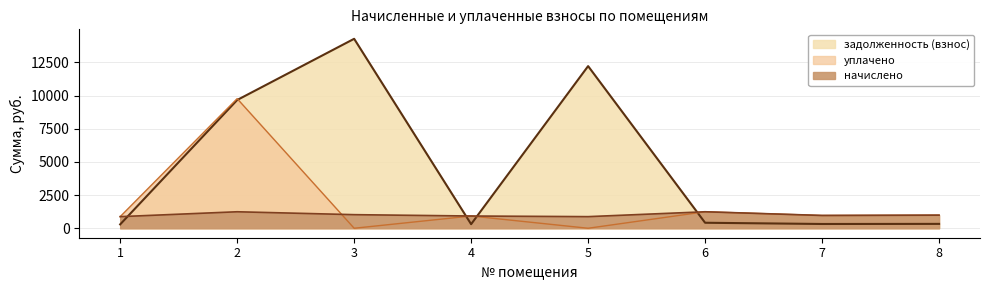

True or false: задолженность (взнос) has more than 2 interior local peaks.

False